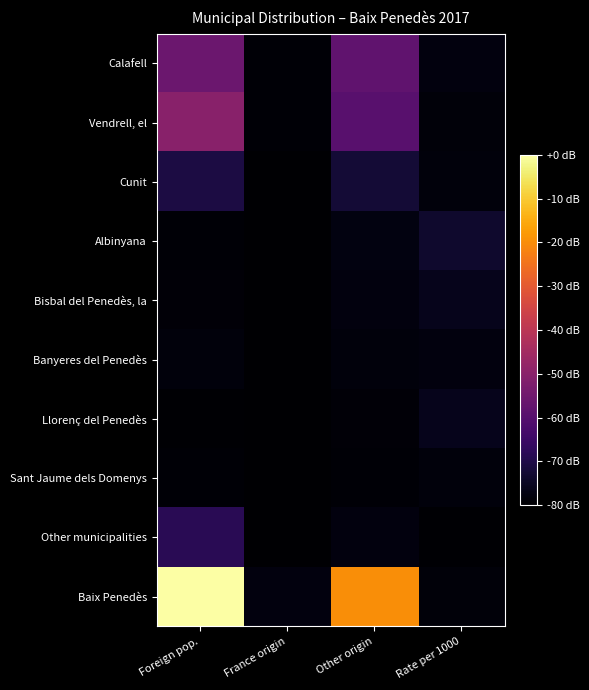

Rank the series by their maximum value, from highest to lowest.

Baix Penedès, Vendrell, el, Calafell, Other municipalities, Cunit, Albinyana, Llorenç del Penedès, Bisbal del Penedès, la, Banyeres del Penedès, Sant Jaume dels Domenys